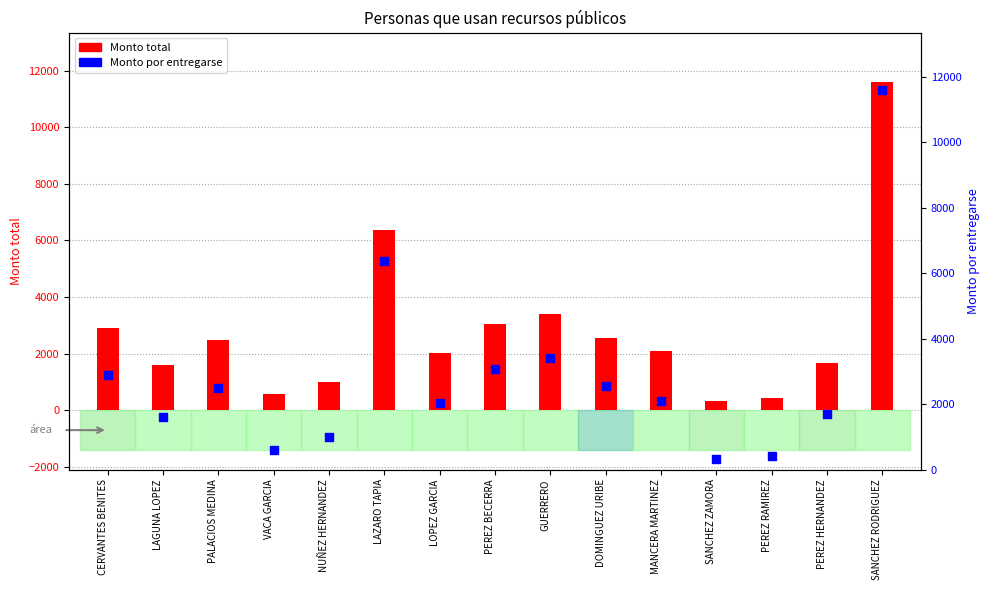

Which series has the widest spread of Y values?

Monto total